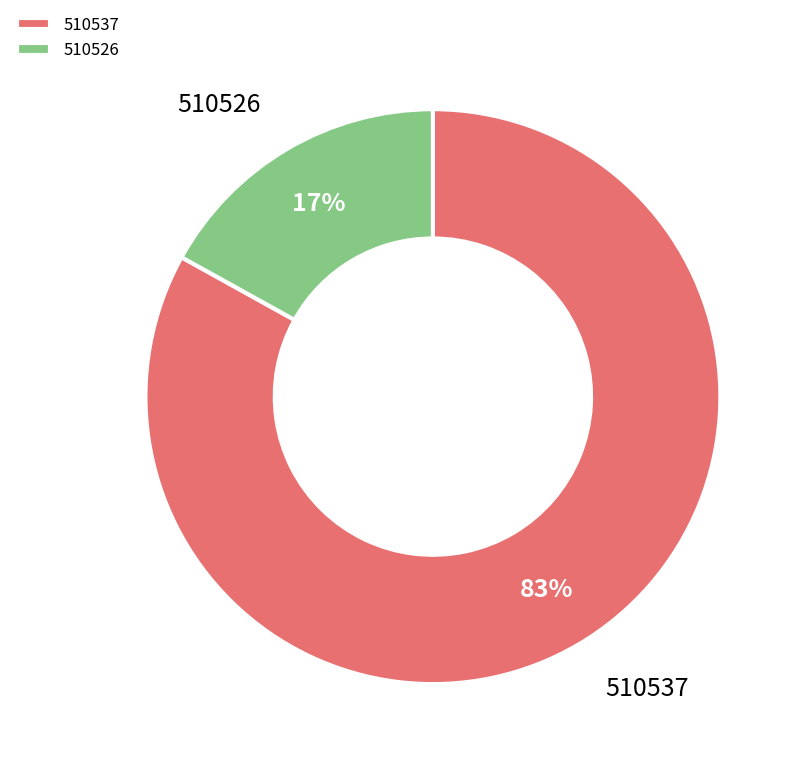

Rank the categories by value from highest to lowest.

510537, 510526